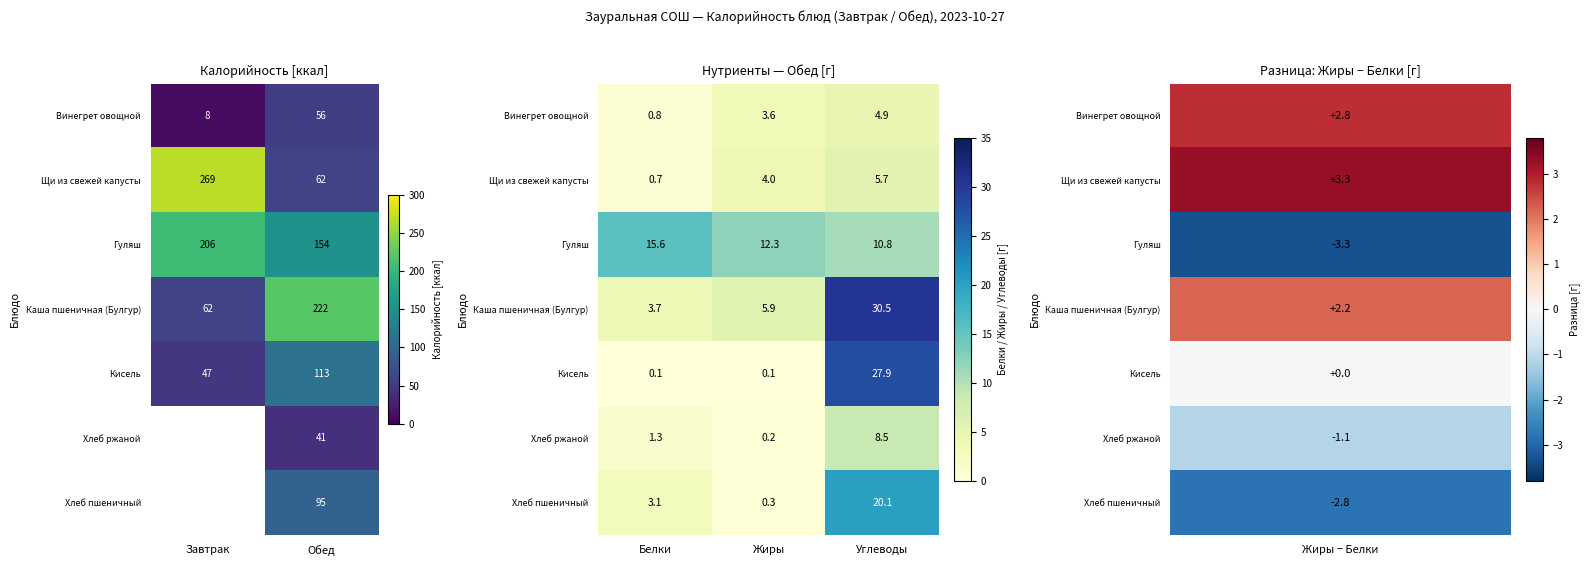

At which category is the sum across all series the highest?

Углеводы